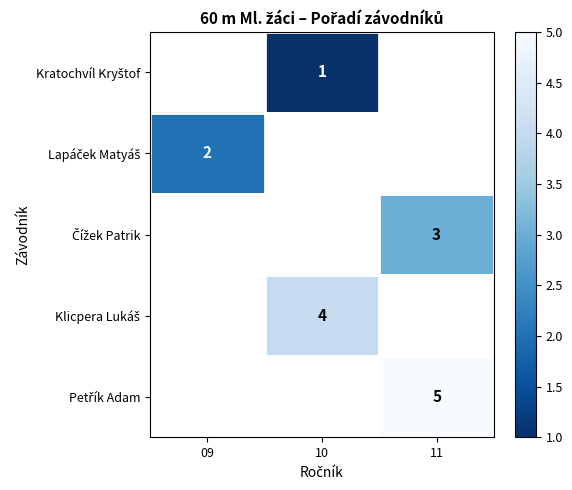

Which has a higher value, 10 or 09?

09